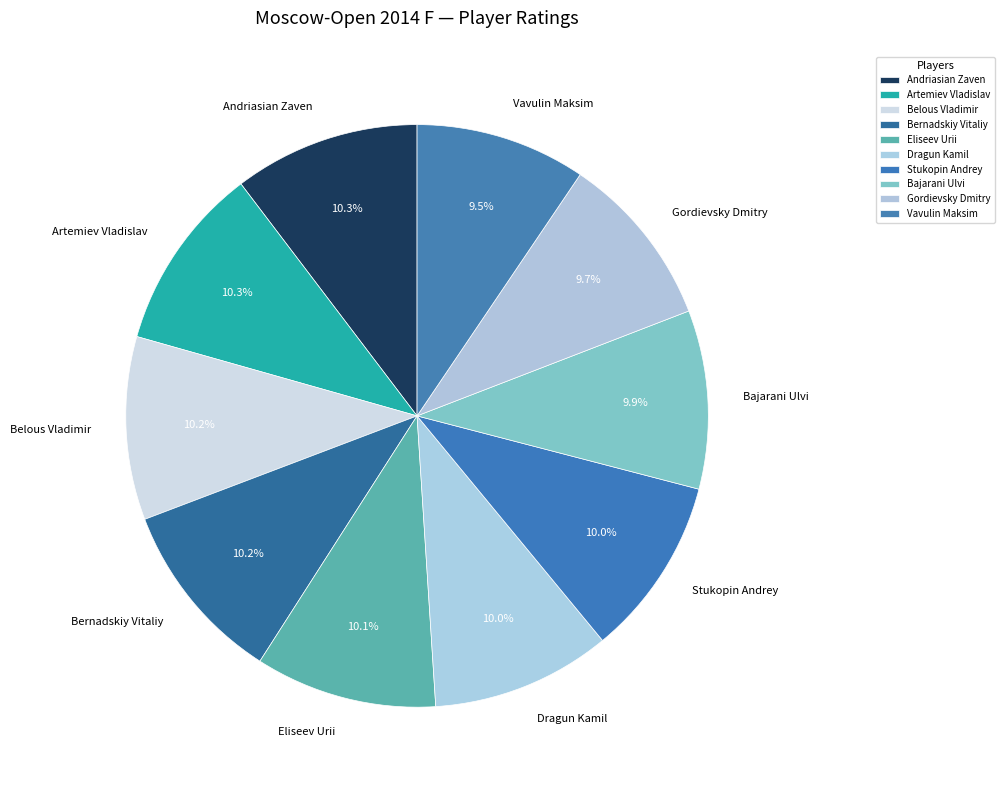

Does Eliseev Urii account for over 50% of the chart?

No